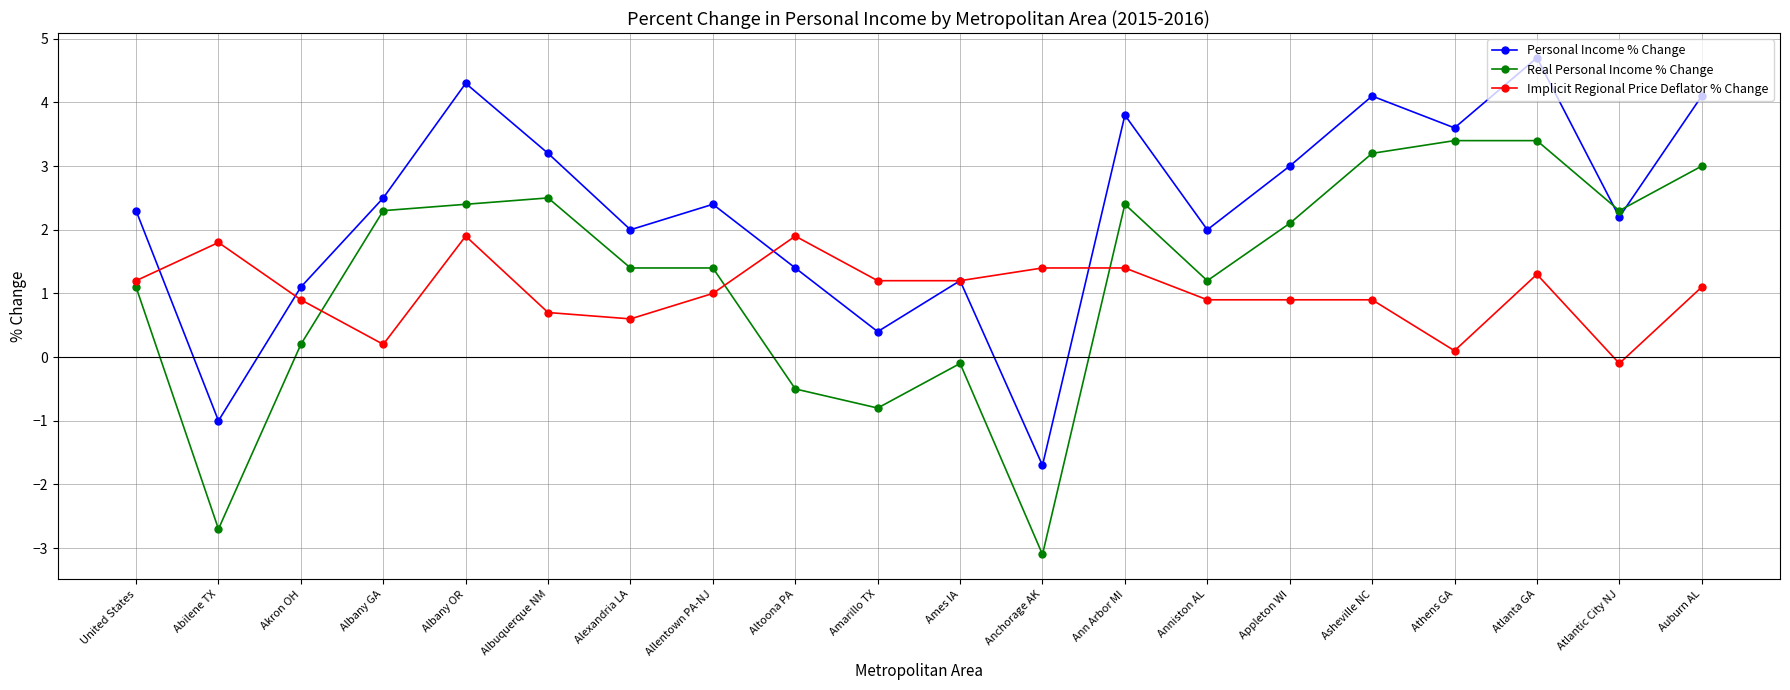

What is the difference between the highest and lowest values at Ames IA?

1.3